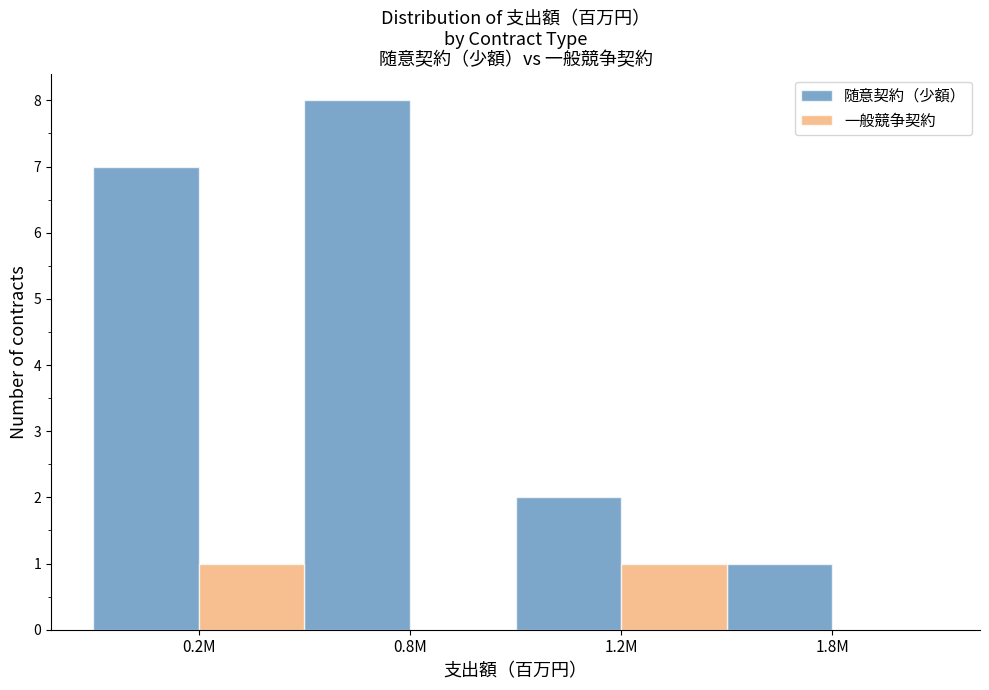

Reading left to right, list all the values displayed in this chart.

随意契約（少額）: 0.2M=7	0.8M=8	1.2M=2	1.8M=1
一般競争契約: 0.2M=1	0.8M=0	1.2M=1	1.8M=0